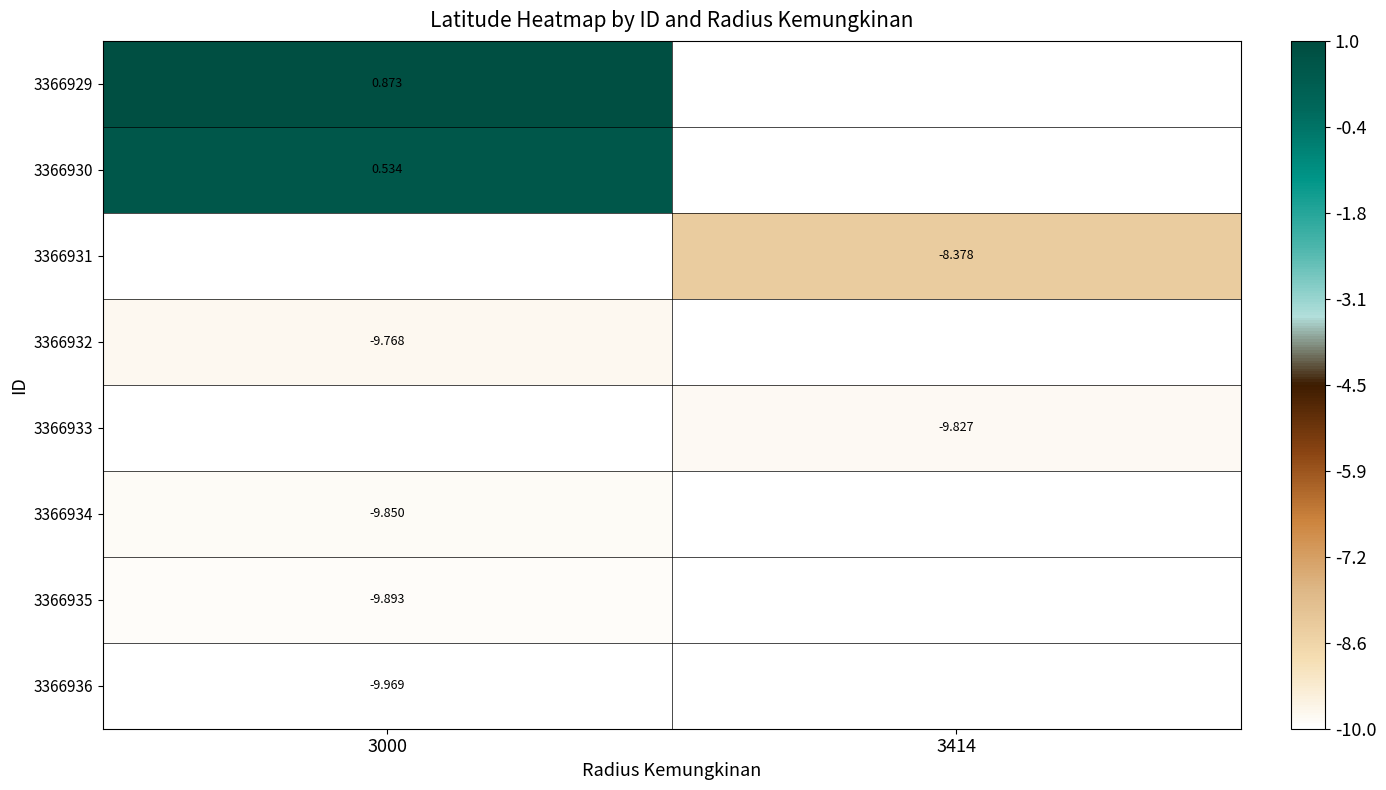

Is the value of 3366936 at 3414 greater than the value of 3366935 at 3414?

No